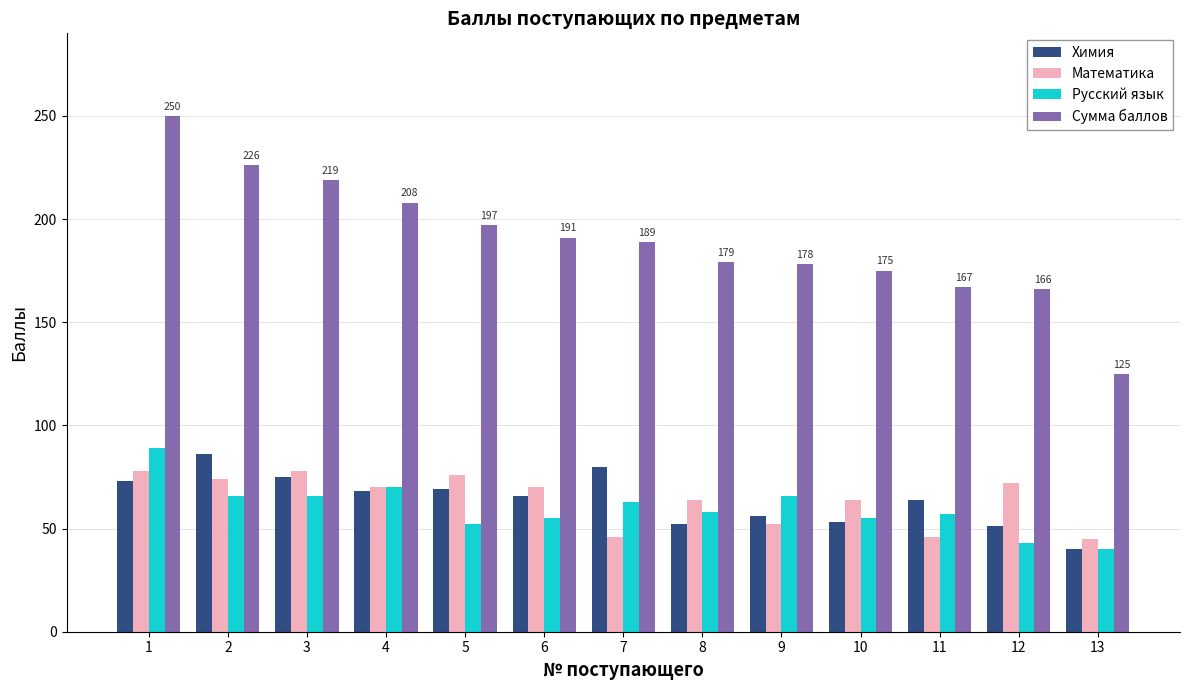

Which series has the largest total across all categories?

Сумма баллов